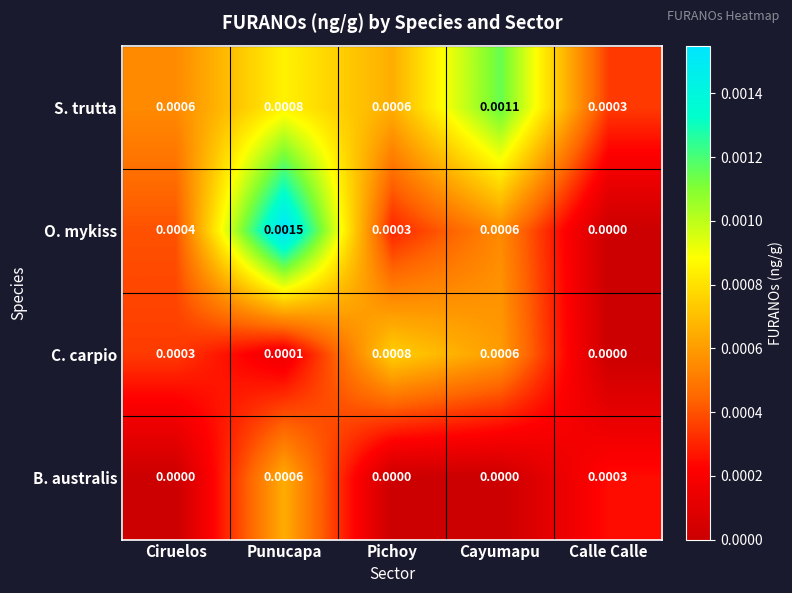

Which series changed the most between Ciruelos and Cayumapu?

S. trutta